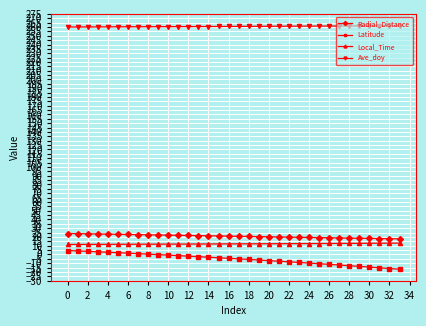

What is the average value of the Latitude series?

-5.3